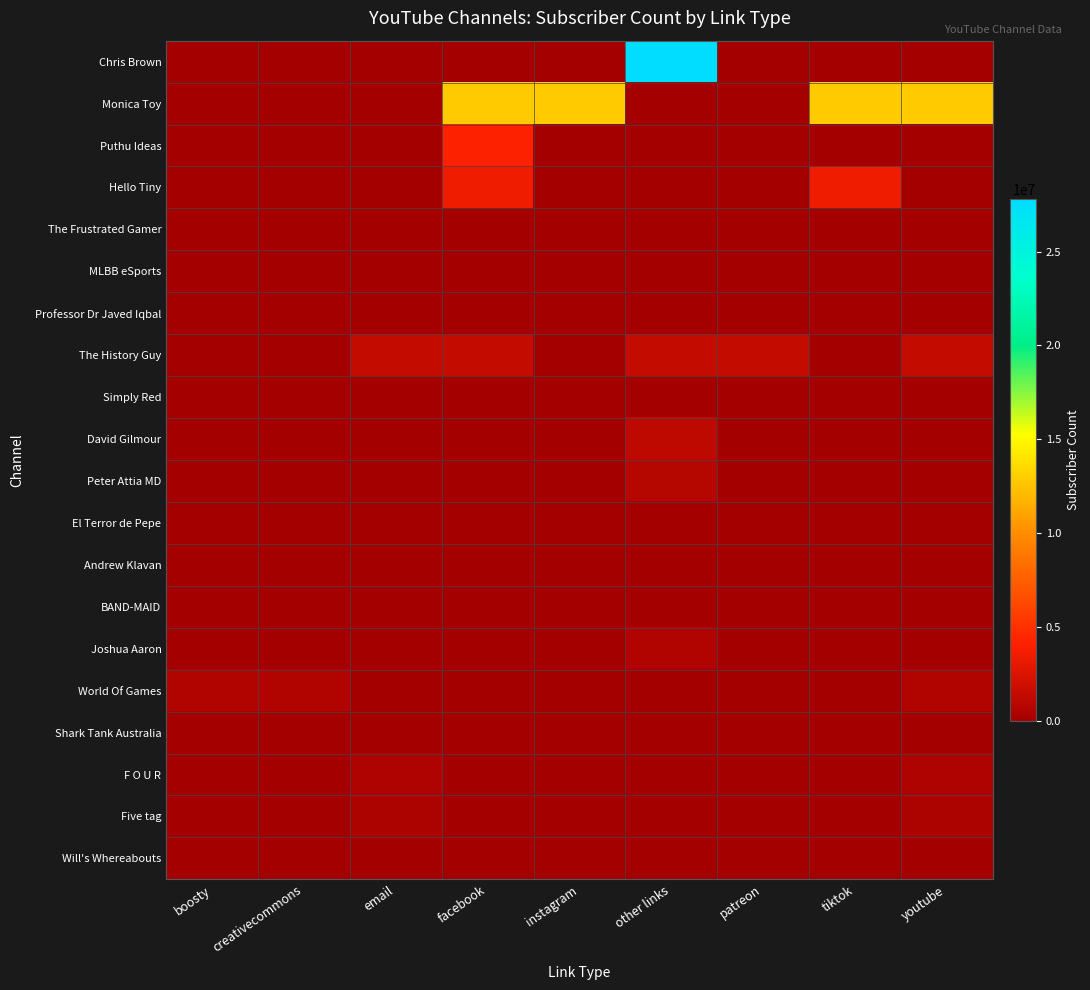

At which label does Hello Tiny reach its peak?

facebook